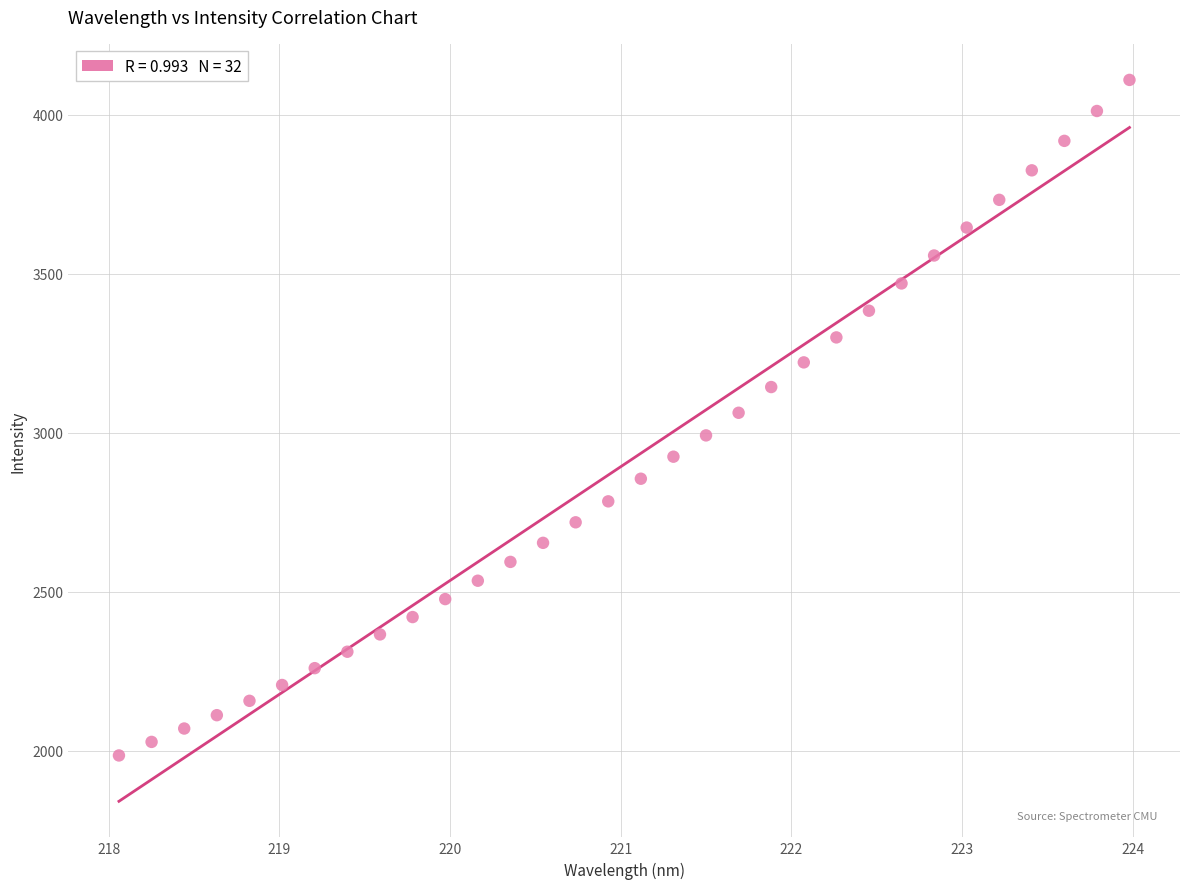

What is the range of X values (max minus min)?

5.9